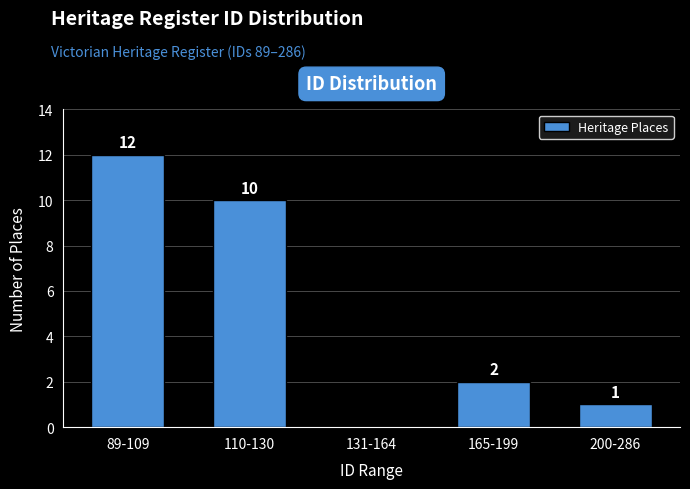

Reading right to left, transcribe all the data shown in this chart.

200-286=1	165-199=2	131-164=0	110-130=10	89-109=12